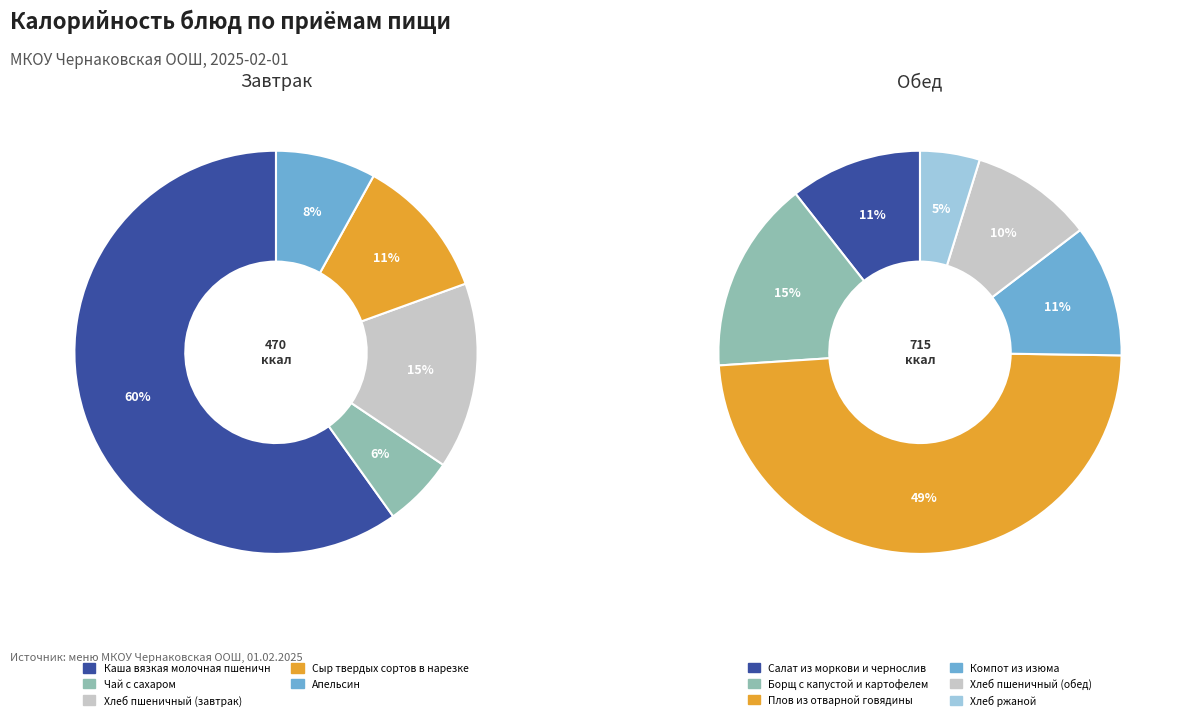

To the nearest percent, what is the difference between the largest and smallest slice percentages?

54%